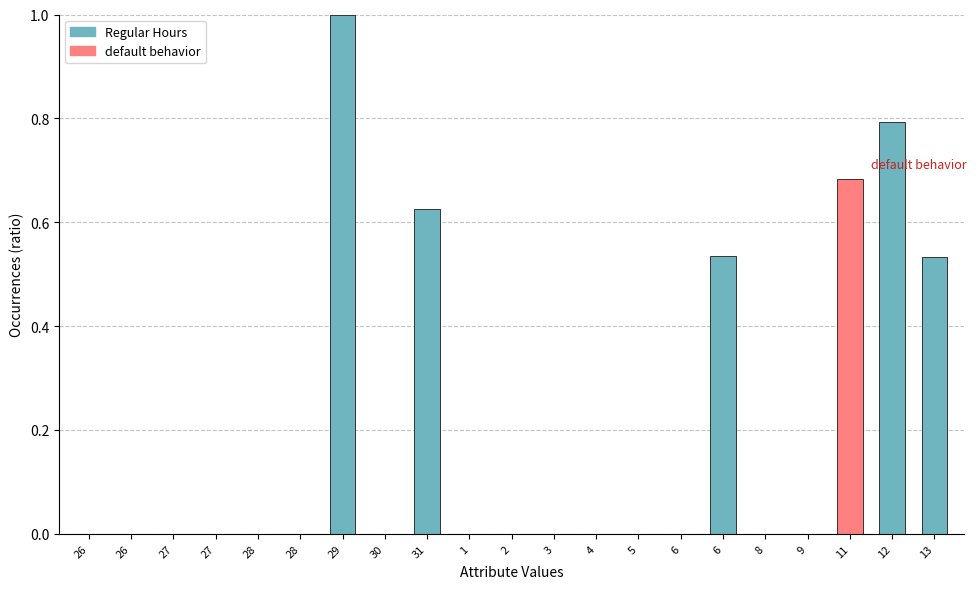

What is the sum of all values?

4.2